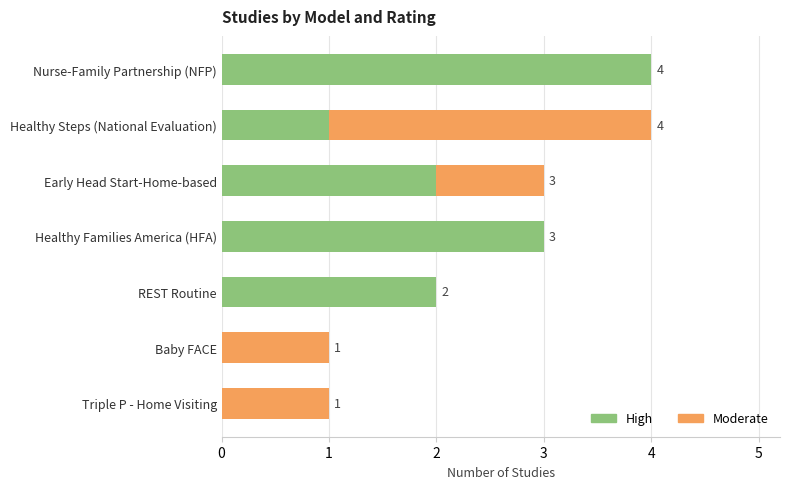

At which label does High reach its peak?

Nurse-Family Partnership (NFP)